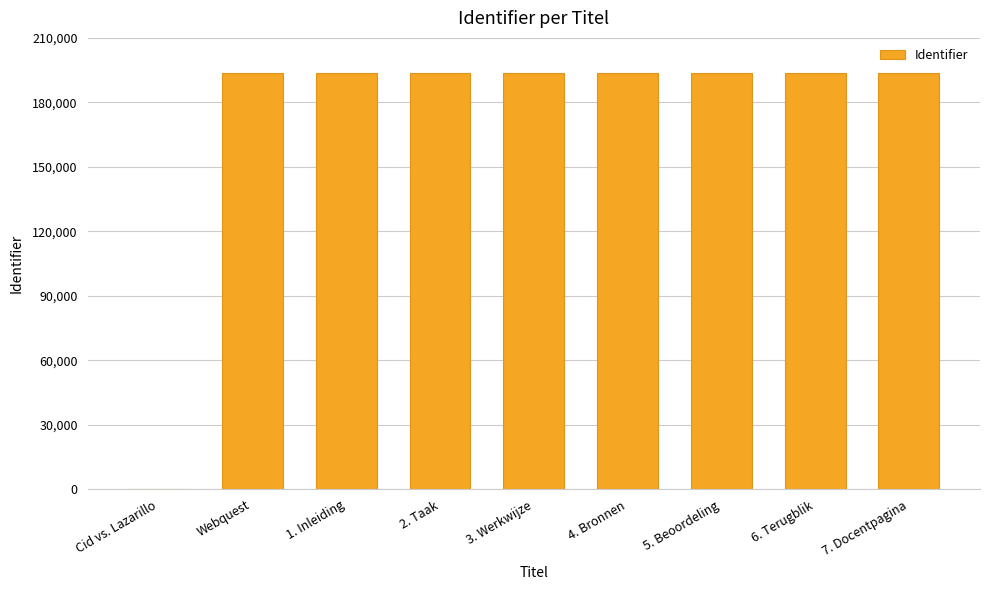

How many distinct data groups are displayed?

1